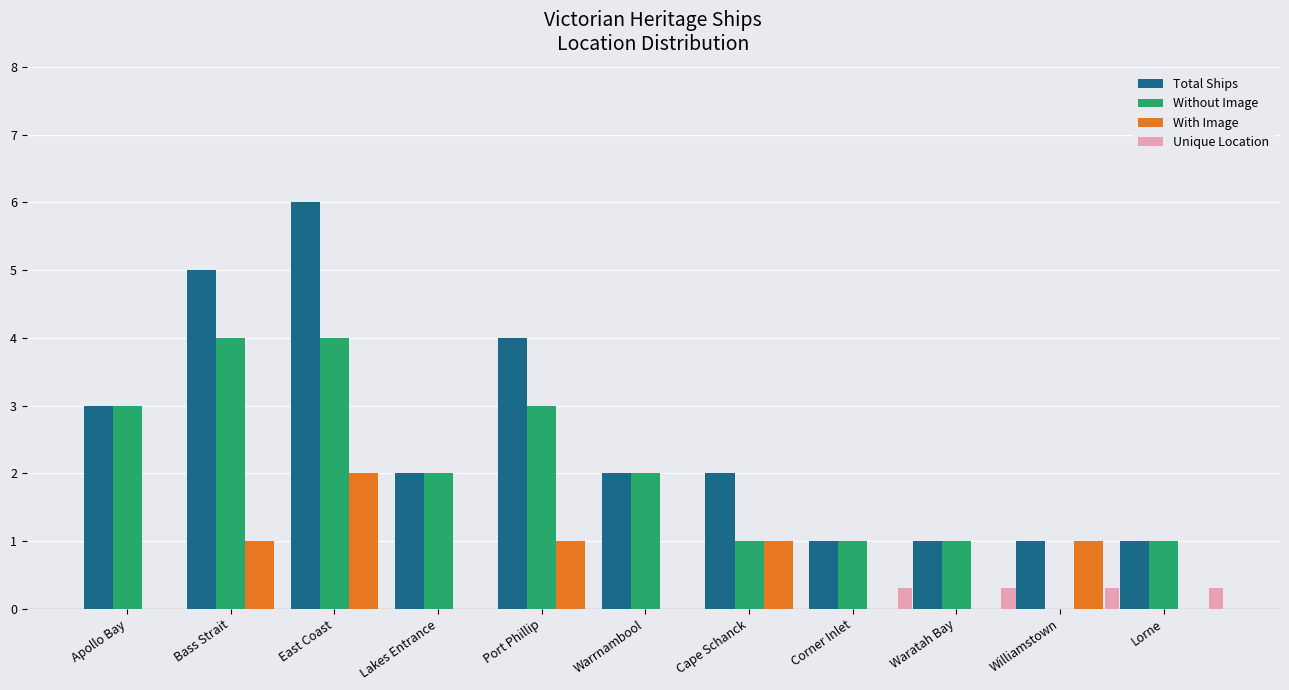

At which category does the chart reach its peak across all series?

East Coast